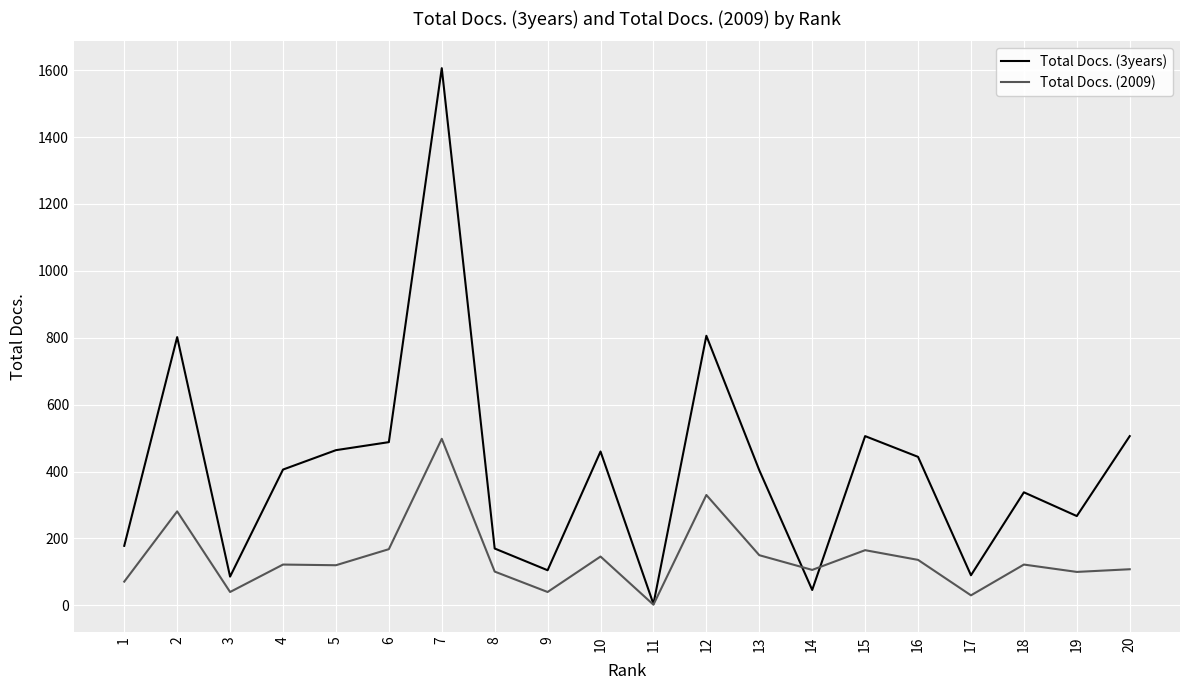

Where does the Total Docs. (3years) series first go above 406?

2